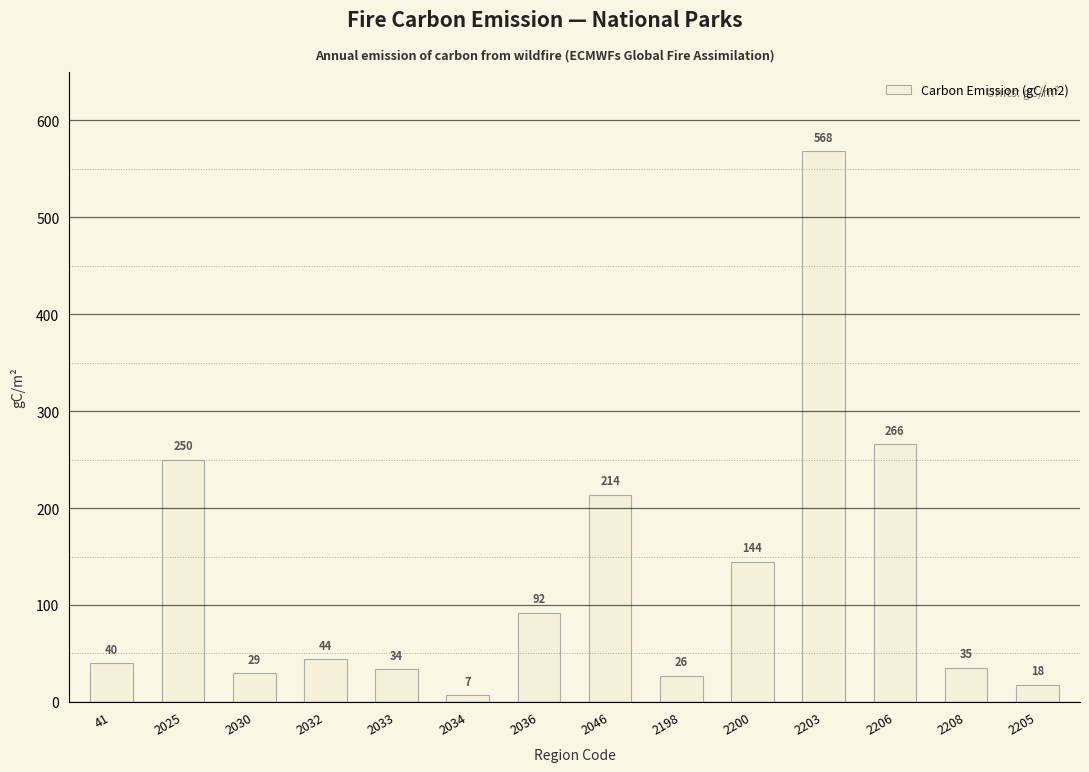

Does the chart contain any negative values?

No